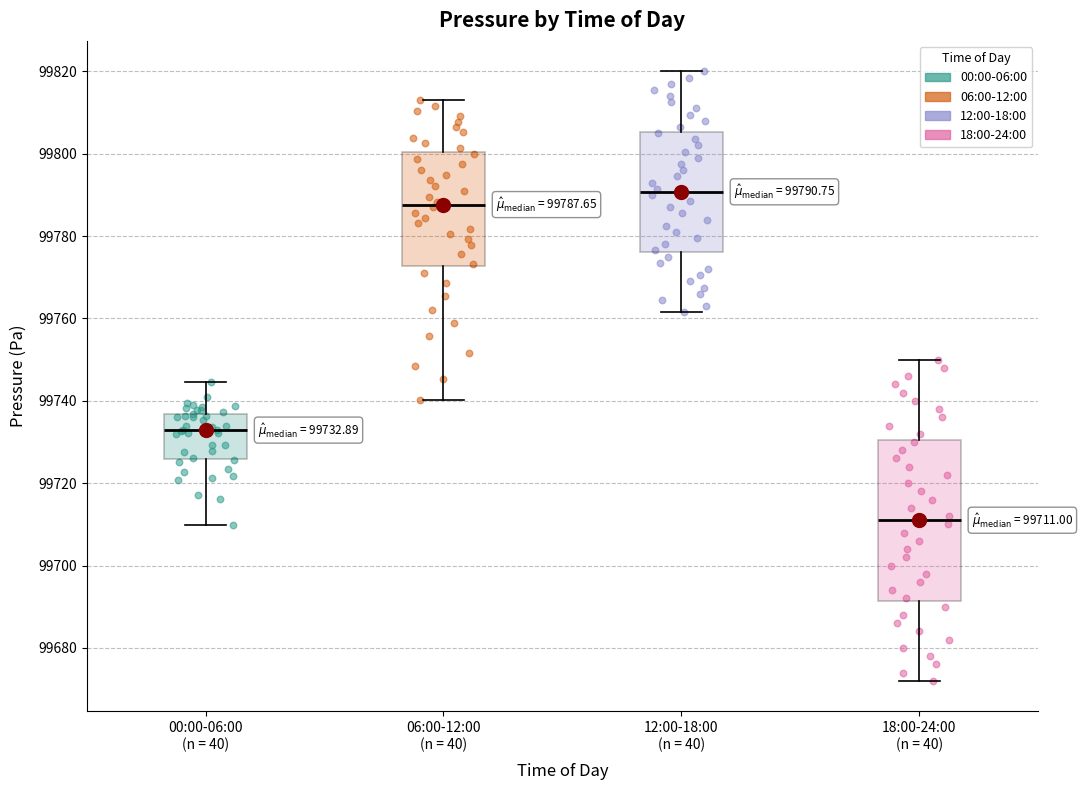

Which box has the lowest median line?

18:00-24:00 (n = 40)